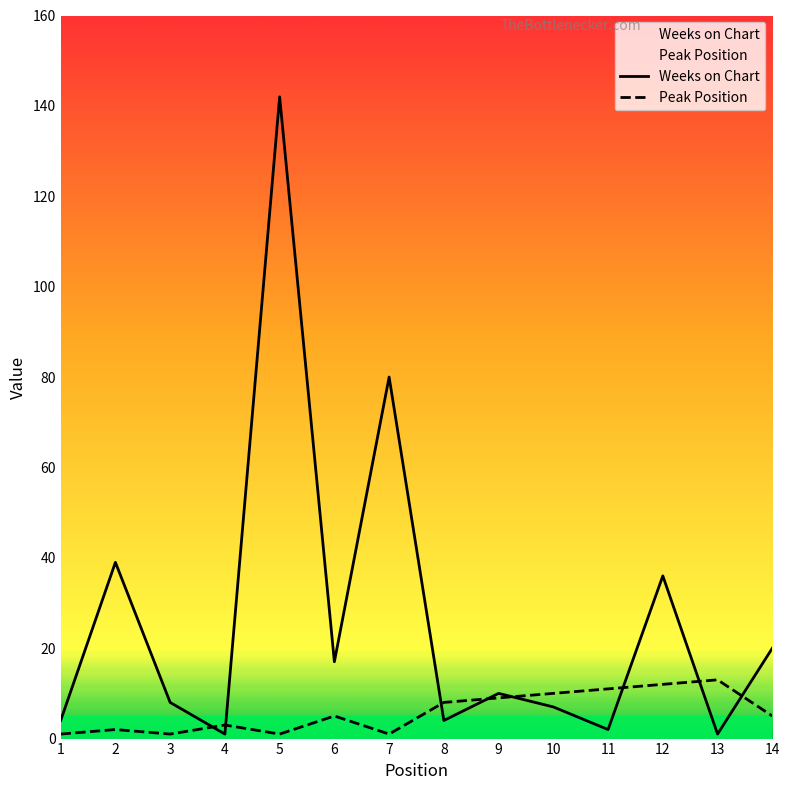

After their last crossing, which series has the higher values: Peak Position or Weeks on Chart?

Weeks on Chart